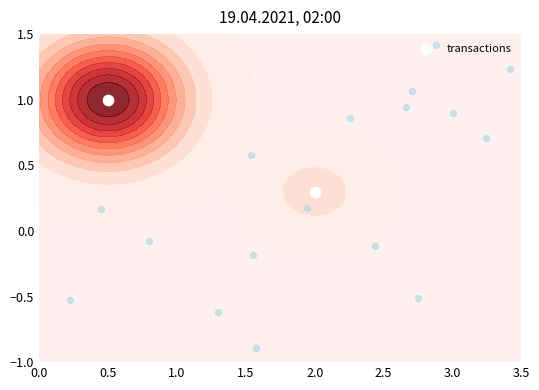

Count the number of categories in the chart.

2